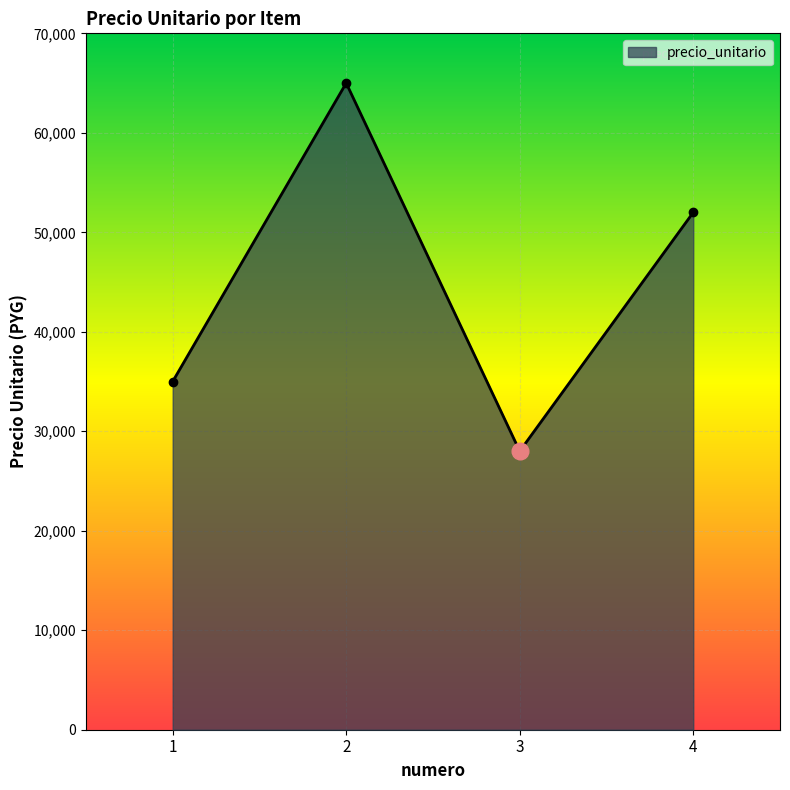

List the labels in order of value, largest first.

2, 4, 1, 3